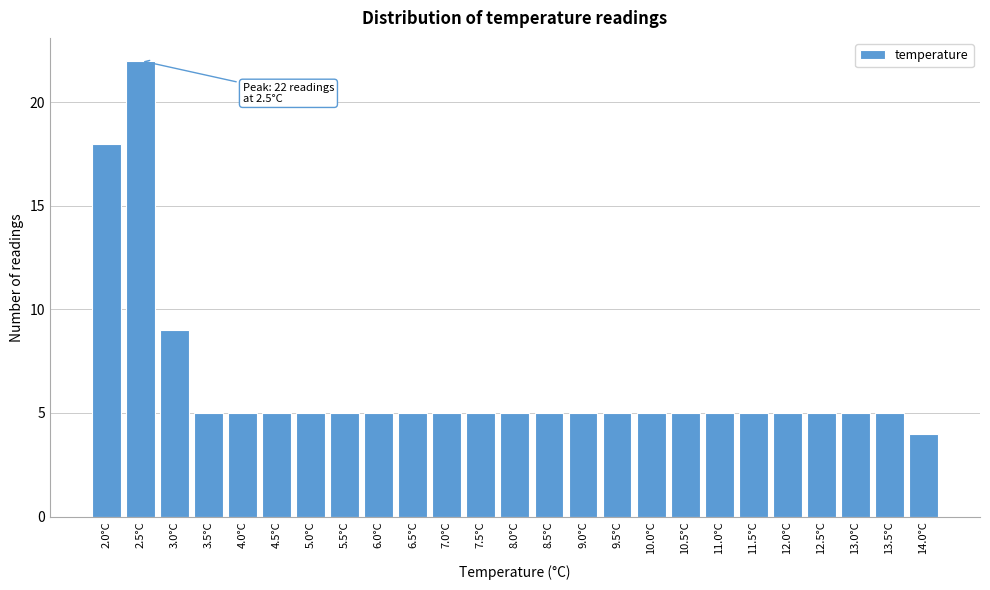

Reading left to right, what are all the values shown in this chart?

18	22	9	5	5	5	5	5	5	5	5	5	5	5	5	5	5	5	5	5	5	5	5	5	4